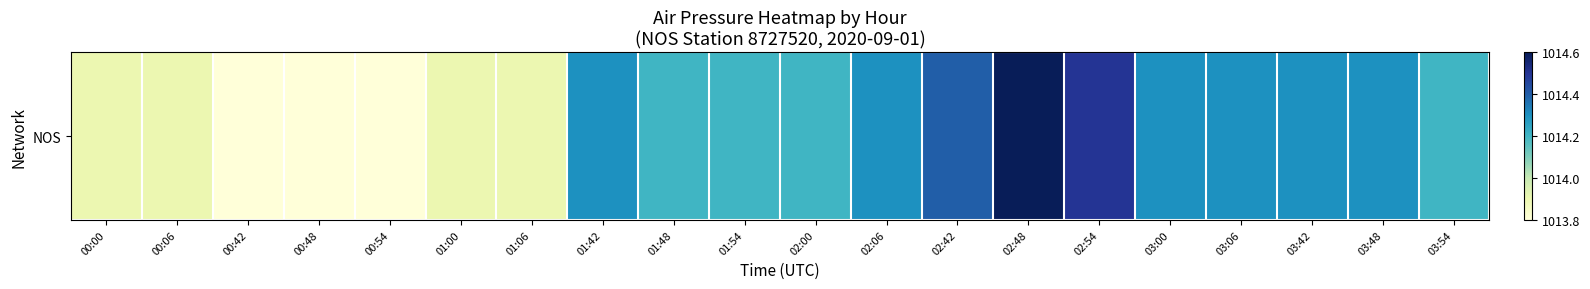

List the labels in order of value, smallest first.

00:42, 00:48, 00:54, 00:00, 00:06, 01:00, 01:06, 01:48, 01:54, 02:00, 03:54, 01:42, 02:06, 03:00, 03:06, 03:42, 03:48, 02:42, 02:54, 02:48